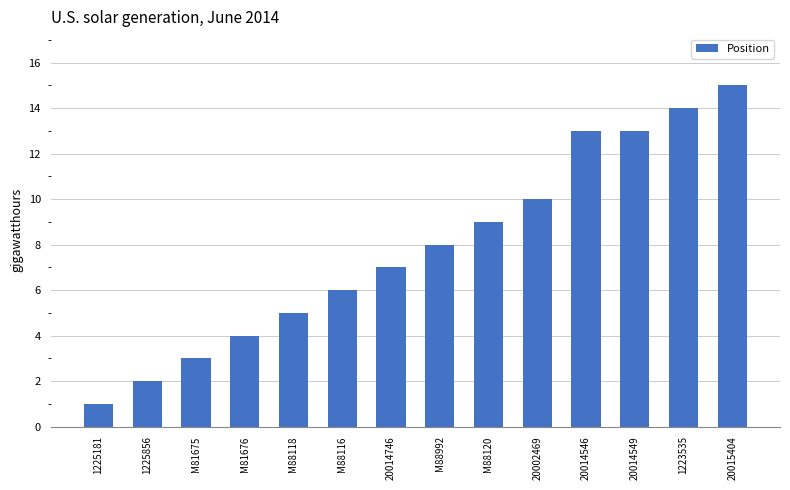

Are the bars grouped side by side (vs. stacked)?

No